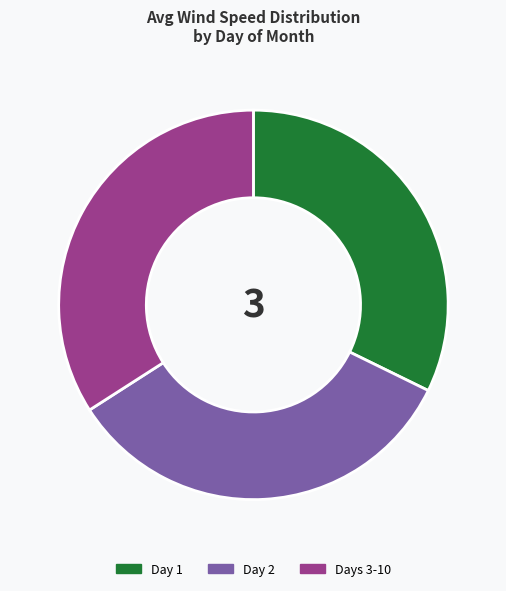

Is the sum of Day 1 and Day 2 greater than half?

Yes